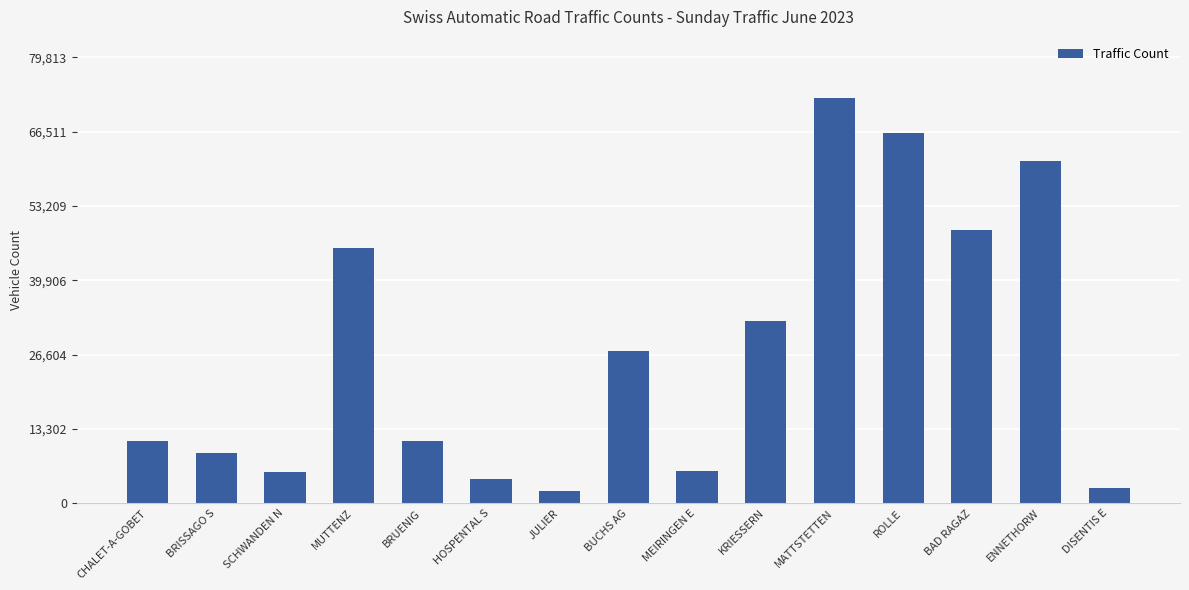

Where is the data nearest to the value 37349?

KRIESSERN